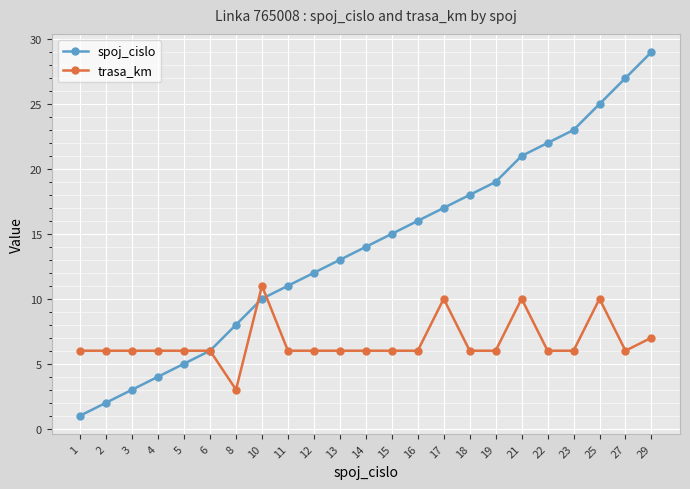

Which series changed the most between 10 and 17?

spoj_cislo